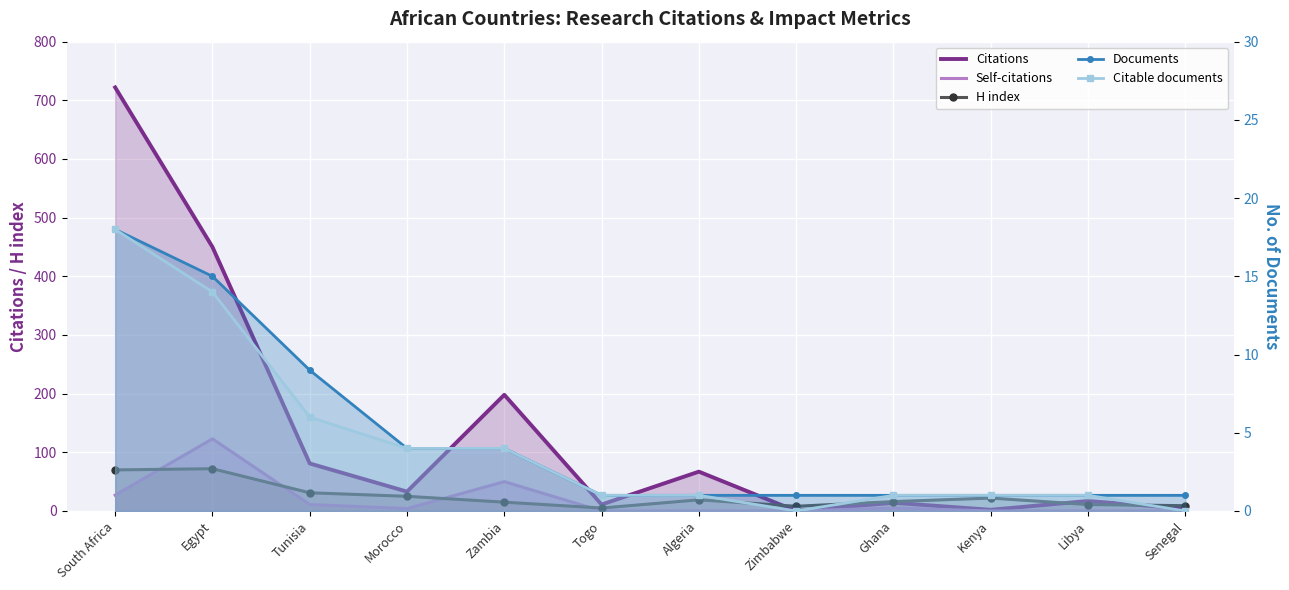

At which category does H index reach its first local valley?

Togo